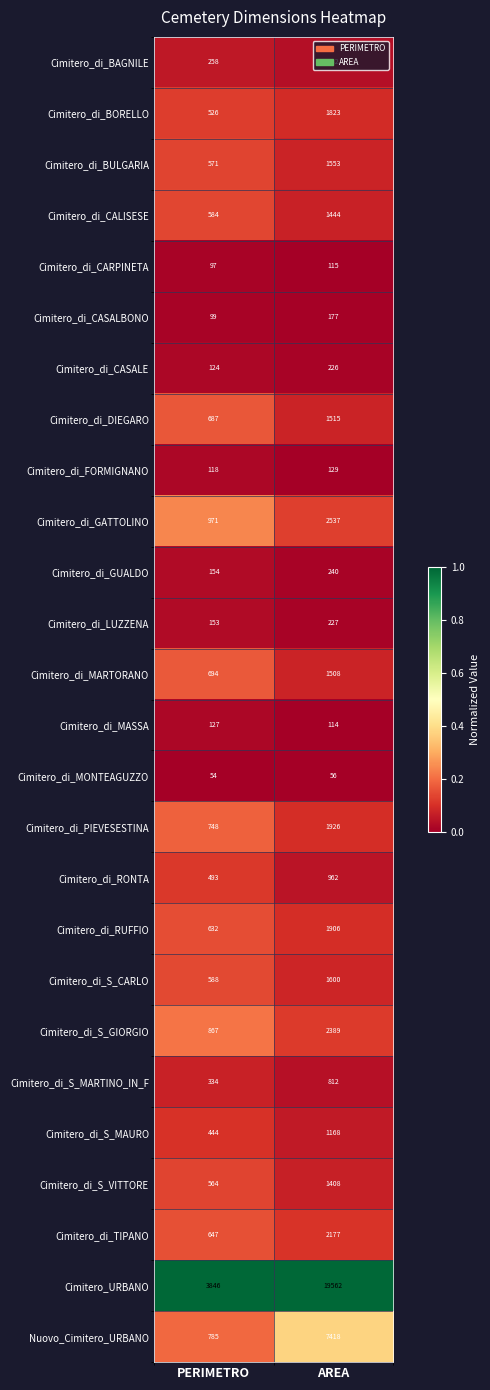

At which label is Cimitero_di_GATTOLINO closest to 1754?

PERIMETRO